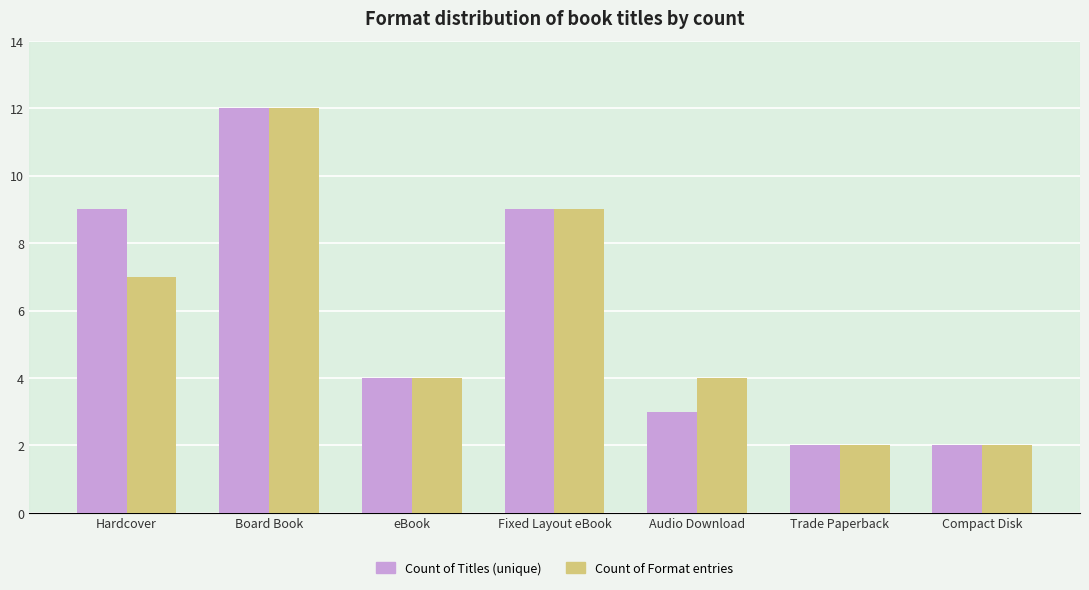

What is the value of the Count of Titles (unique) bar at the 7th from the left?

2